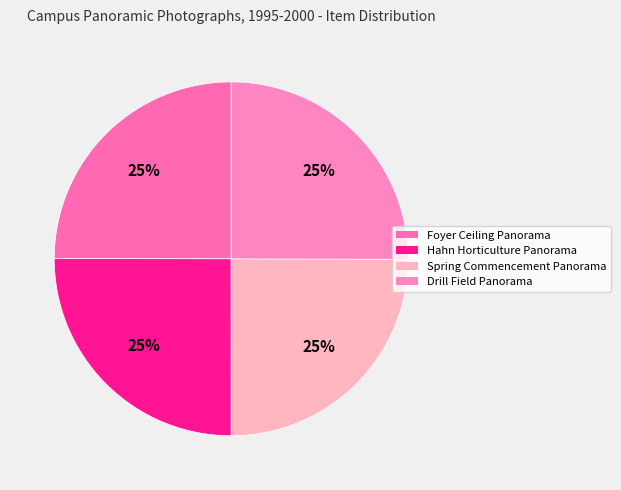

Does any single category account for the majority?

No